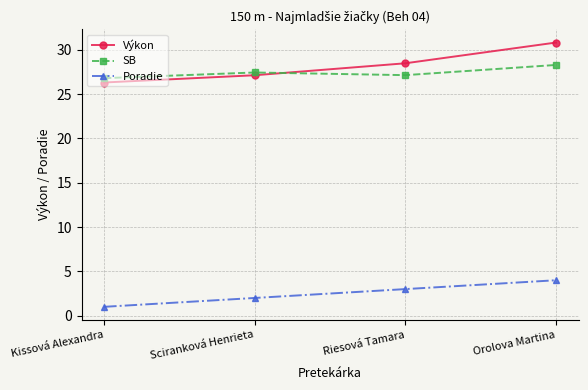

Where is Výkon nearest to the value 28?

Riesová Tamara